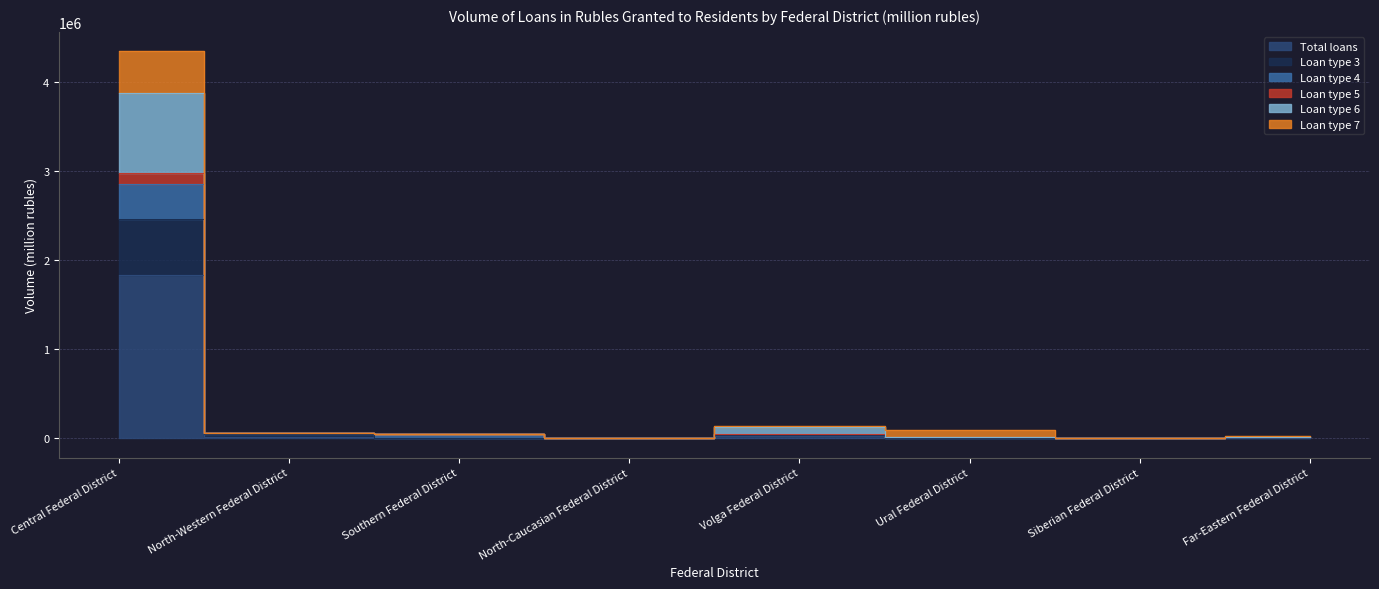

How many interior local peaks does the col_4 series have?

1